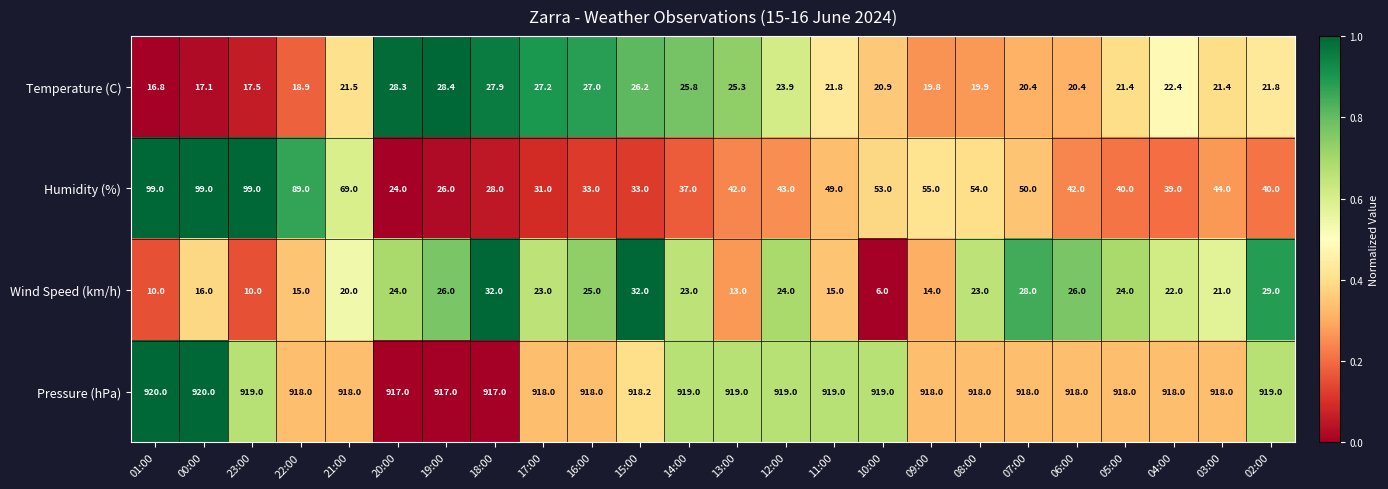

The Wind Speed (km/h) series shows 20.0 at 21:00. True or false?

True